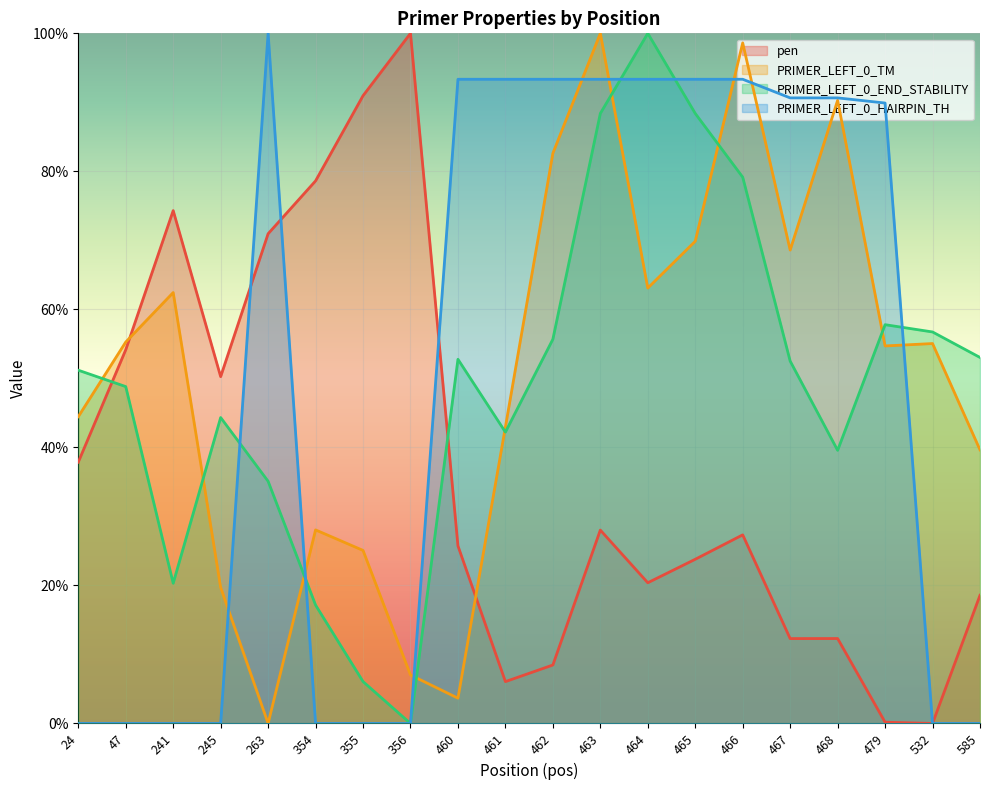

What is the average value of the PRIMER_LEFT_0_TM series?

50.6